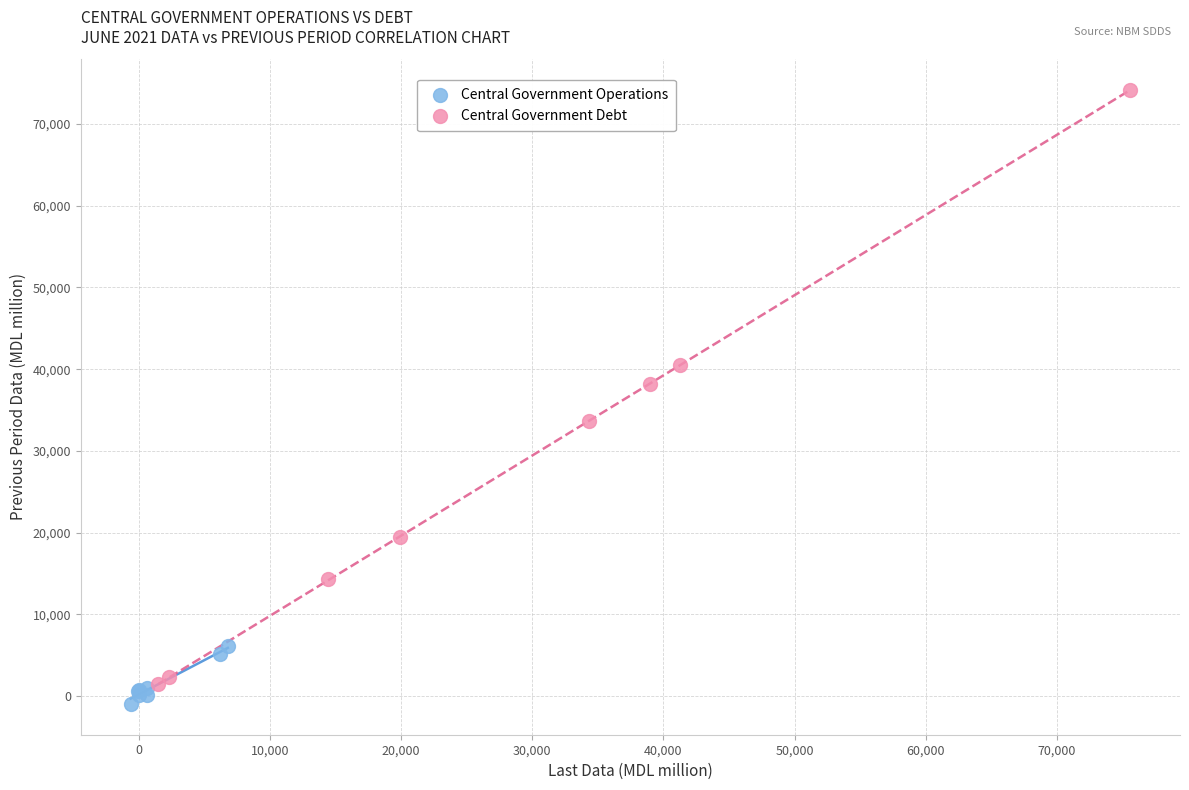

Which series has the widest spread of Y values?

Central Government Debt